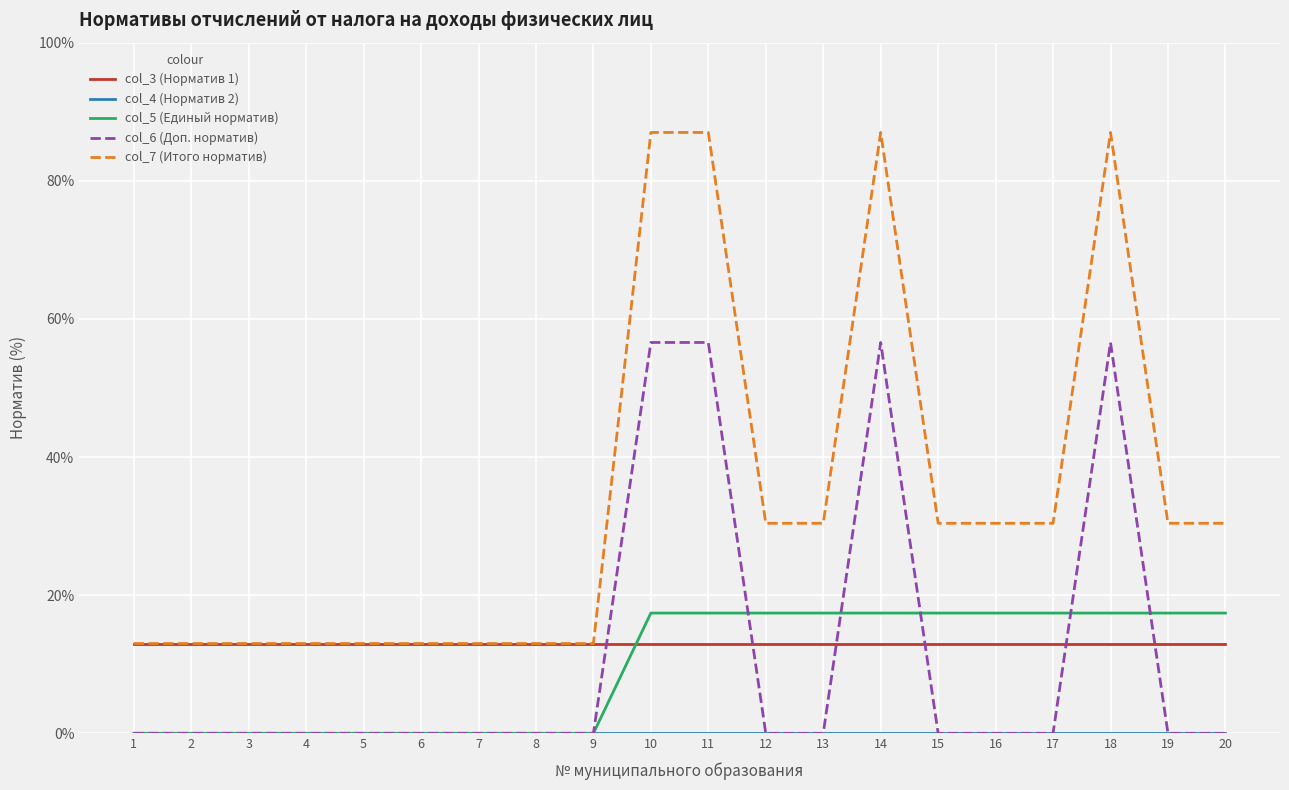

What is the spread (max minus min) of values at 8?

13.0